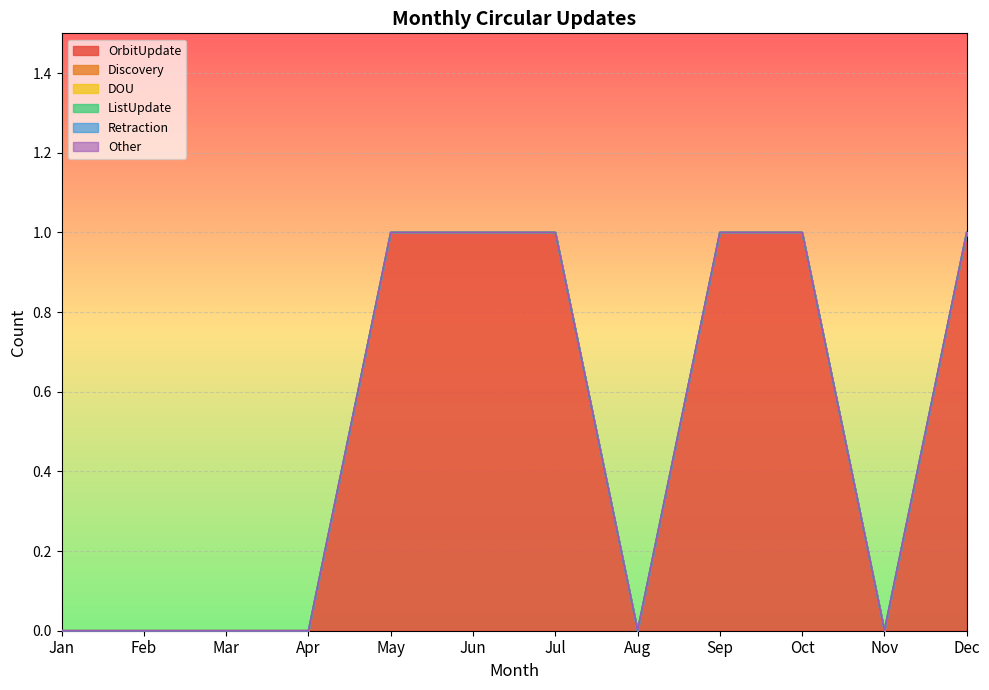

Count the number of data series in this chart.

6